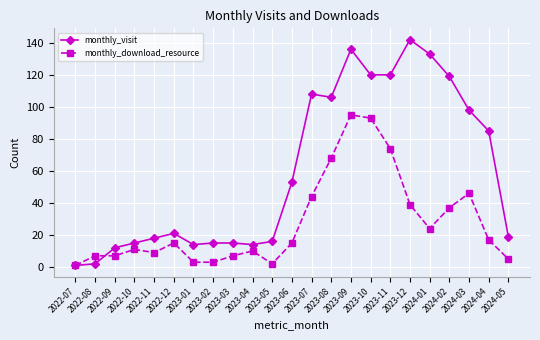

The value of monthly_download_resource at 2023-06 is 15. True or false?

True